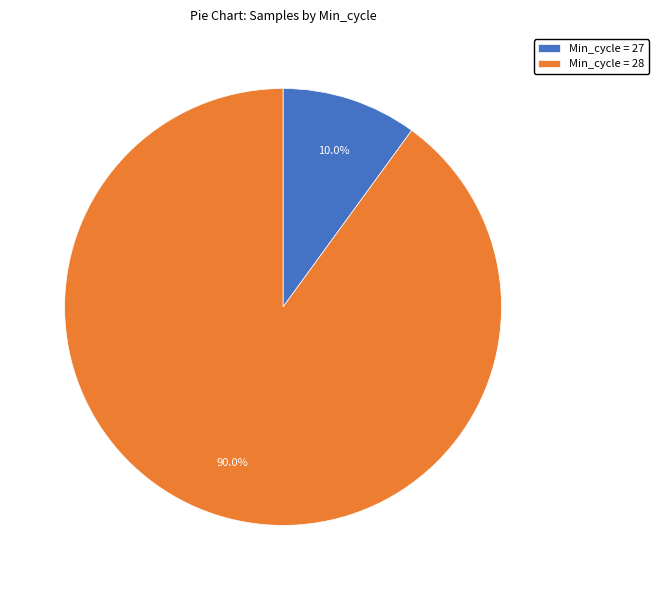

Which category has the biggest portion of the pie?

Min_cycle = 28